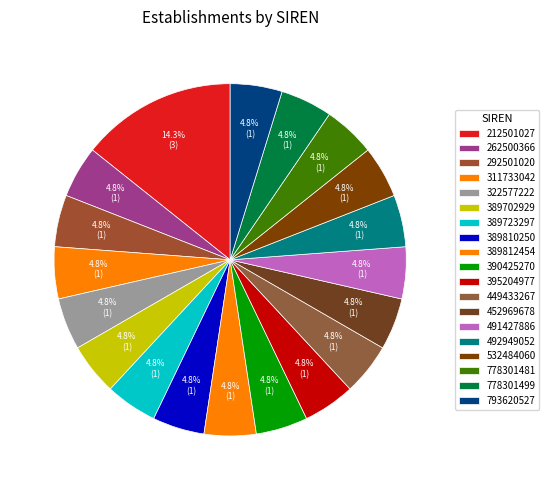

What percentage is the 492949052 slice, to the nearest percent?

5%